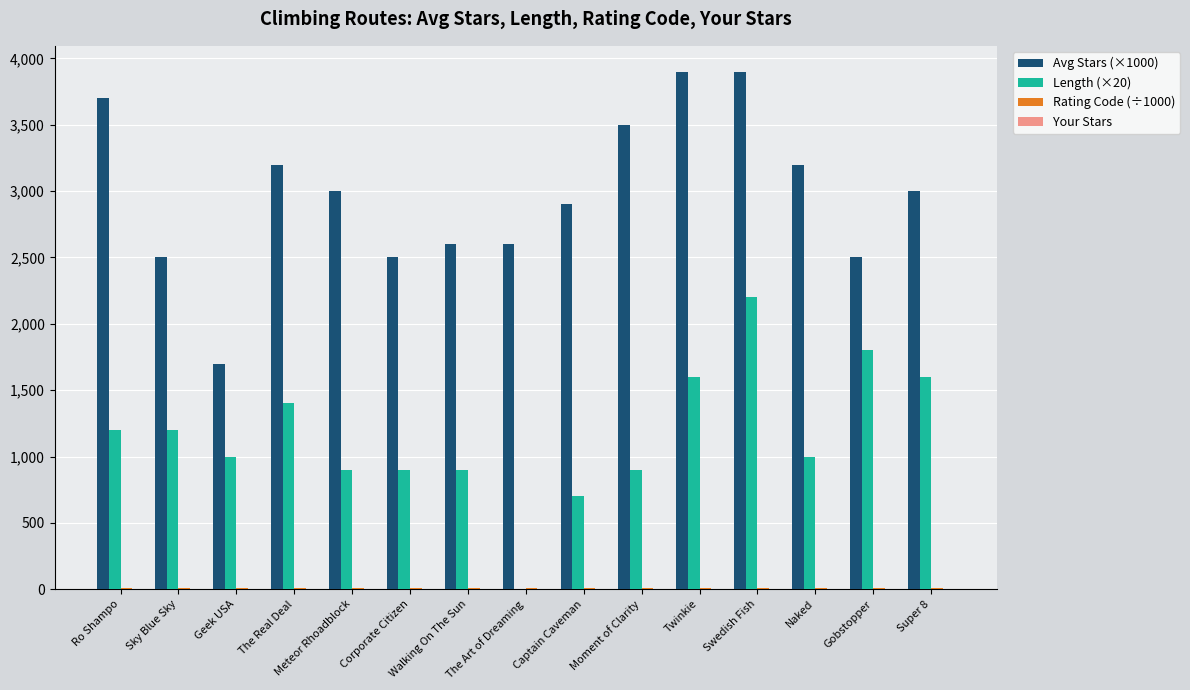

At which category is the sum across all series the highest?

Swedish Fish